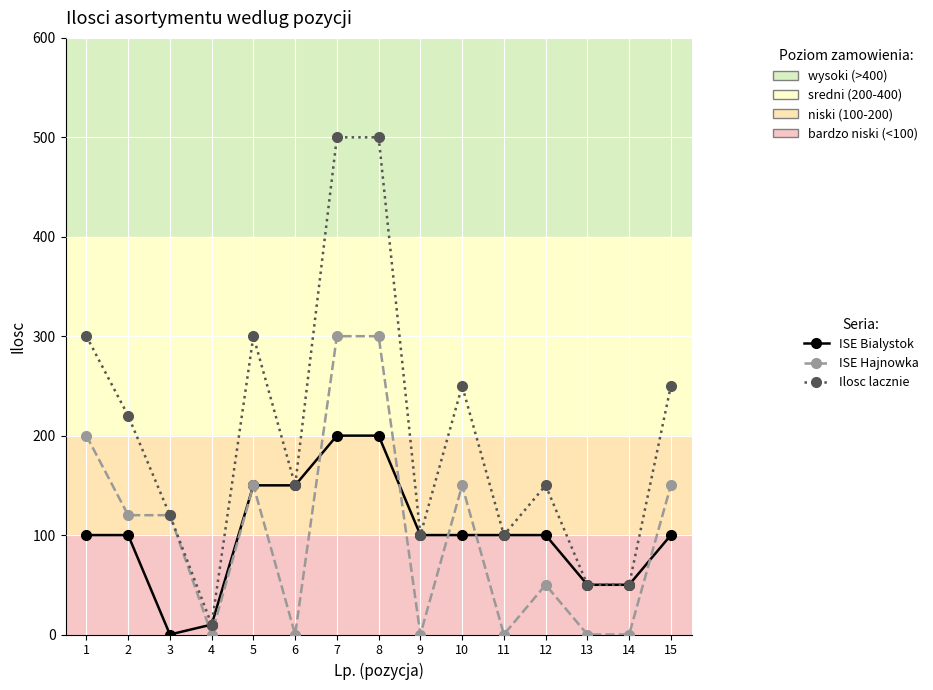

True or false: Ilosc lacznie has a value of 146 at 9.

False